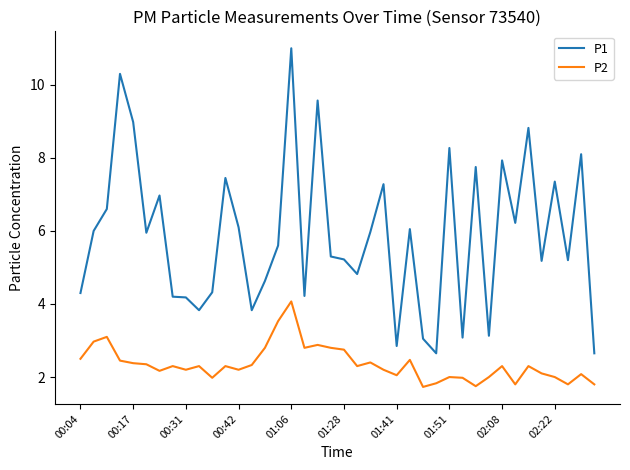

How many categories are shown in the chart?

40